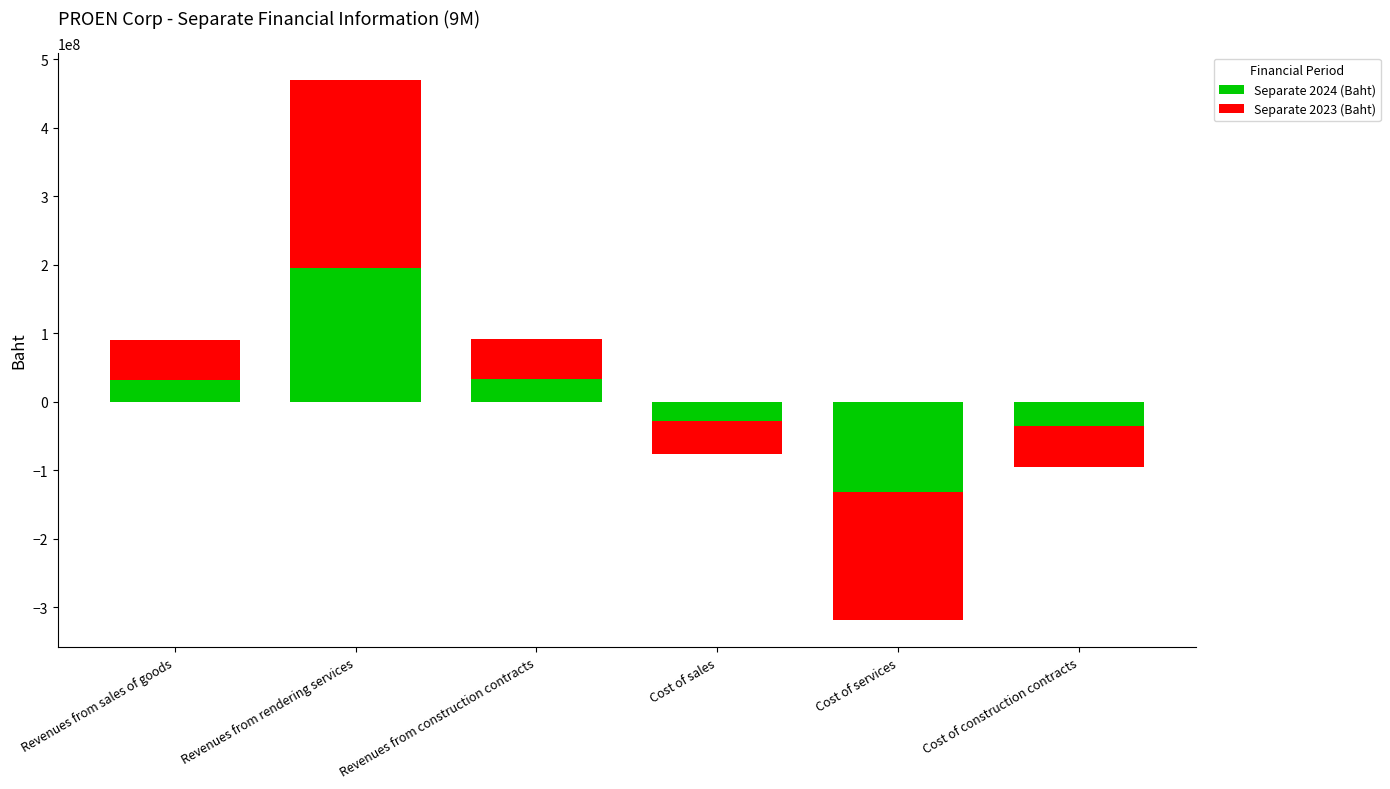

What is the difference between the second highest and minimum values in the Separate 2023 (Baht) series?

246792845